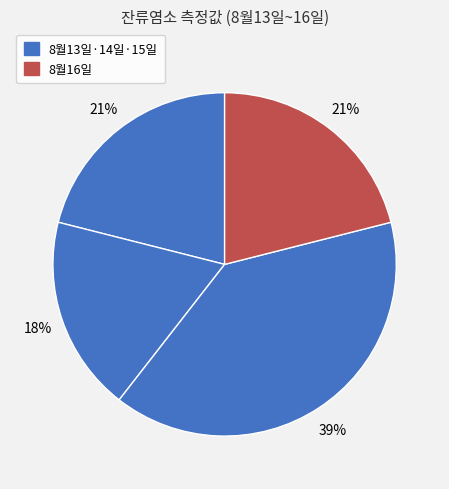

How many slices are in this pie chart?

4